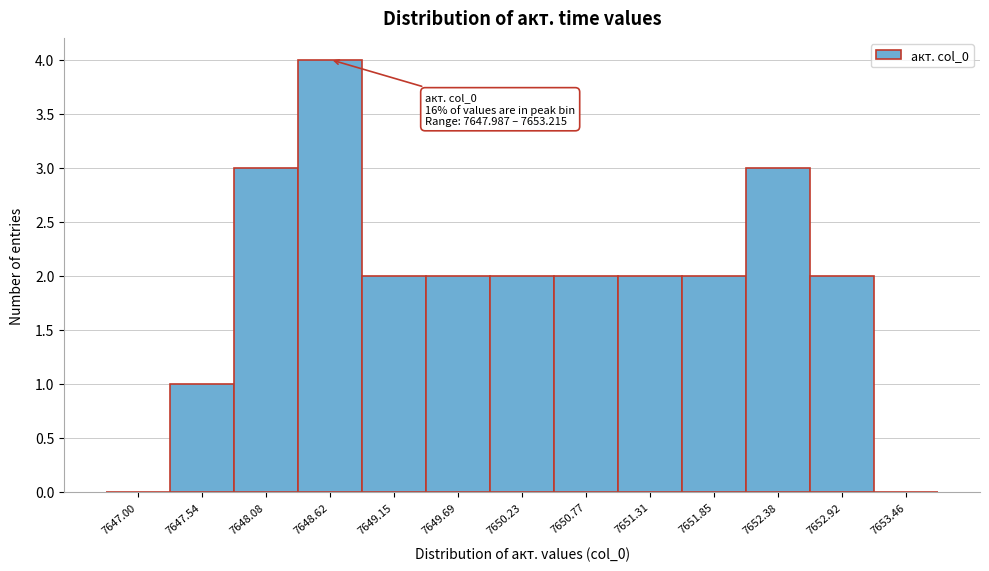

Reading right to left, what are all the values shown in this chart?

7653.46=0	7652.92=2	7652.38=3	7651.85=2	7651.31=2	7650.77=2	7650.23=2	7649.69=2	7649.15=2	7648.62=4	7648.08=3	7647.54=1	7647.00=0